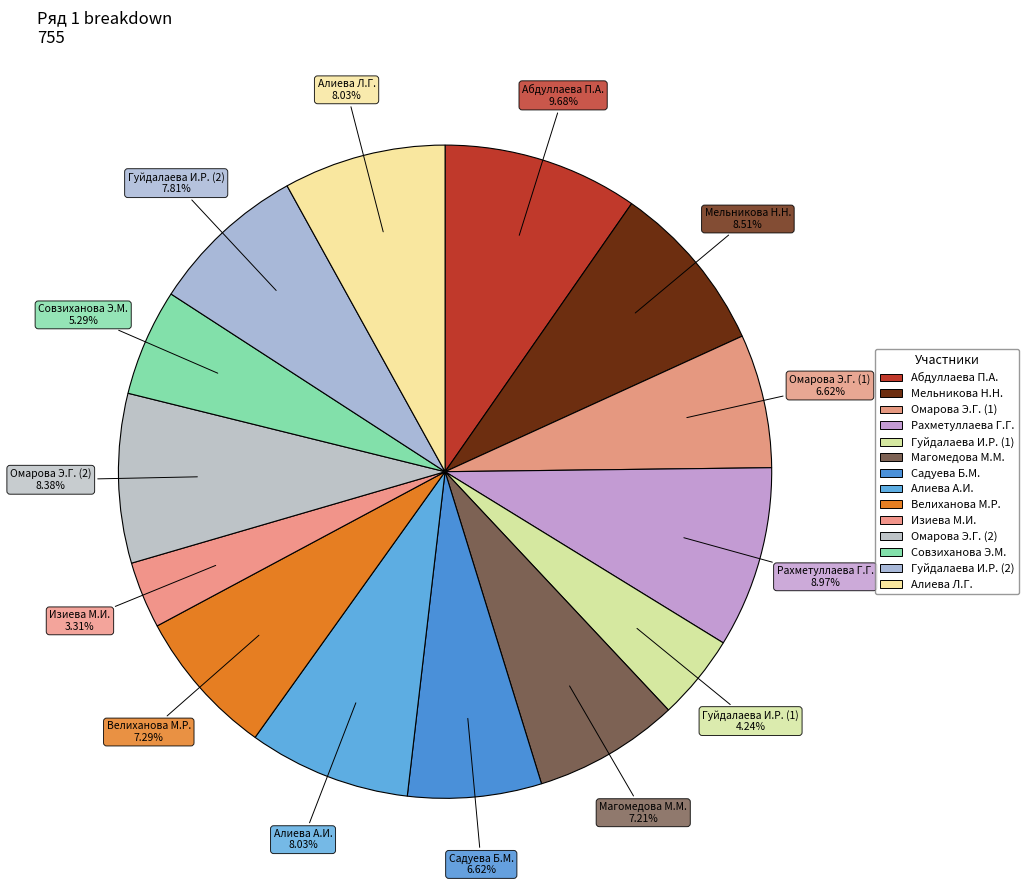

Does Омарова Э.Г. (1) account for over 50% of the chart?

No